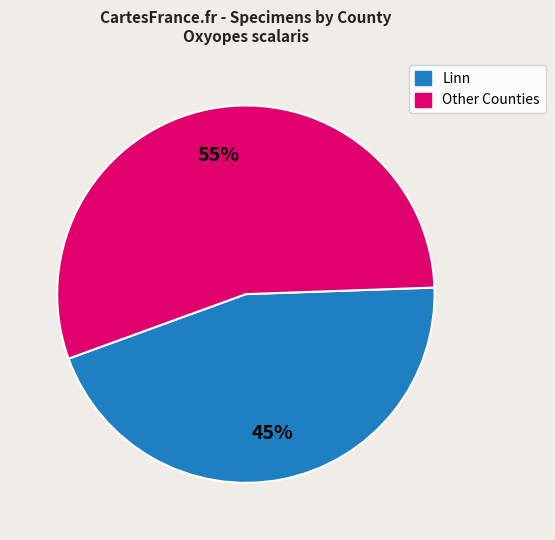

Is there a majority slice in this chart?

Yes